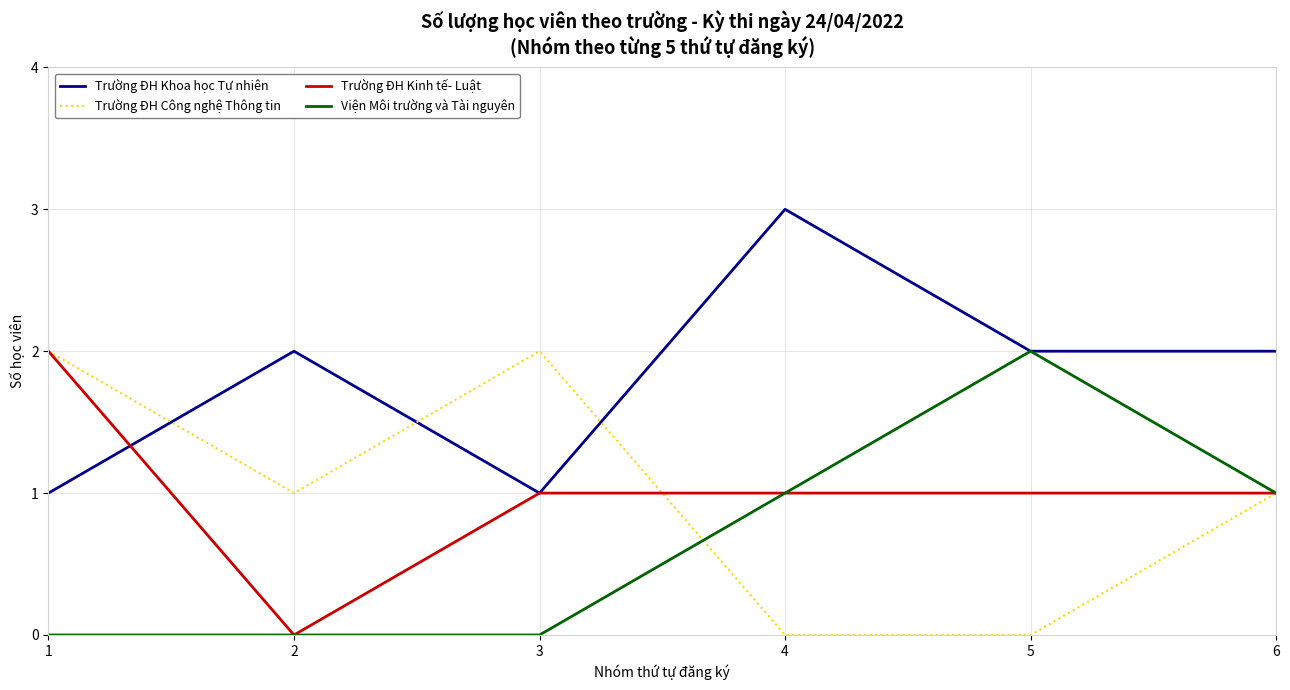

Reading left to right, extract all data points from this chart.

Trường ĐH Khoa học Tự nhiên: 1=1	2=2	3=1	4=3	5=2	6=2
Trường ĐH Công nghệ Thông tin: 1=2	2=1	3=2	4=0	5=0	6=1
Trường ĐH Kinh tế- Luật: 1=2	2=0	3=1	4=1	5=1	6=1
Viện Môi trường và Tài nguyên: 1=0	2=0	3=0	4=1	5=2	6=1